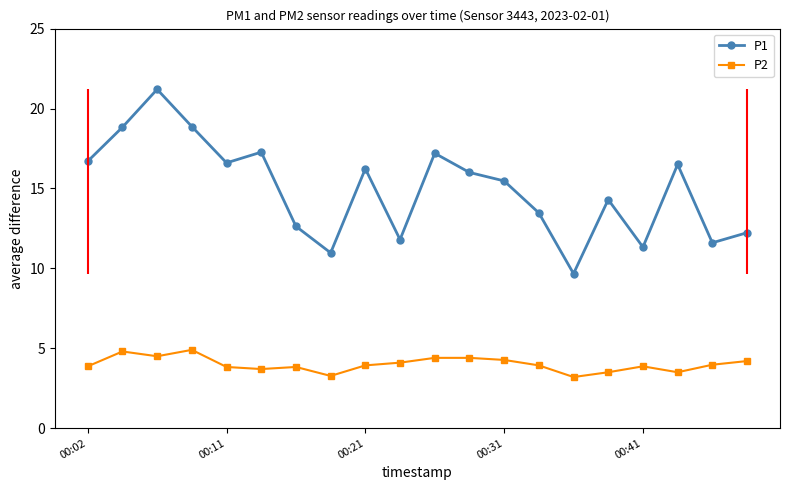

True or false: P1 and P2 cross at least once.

False